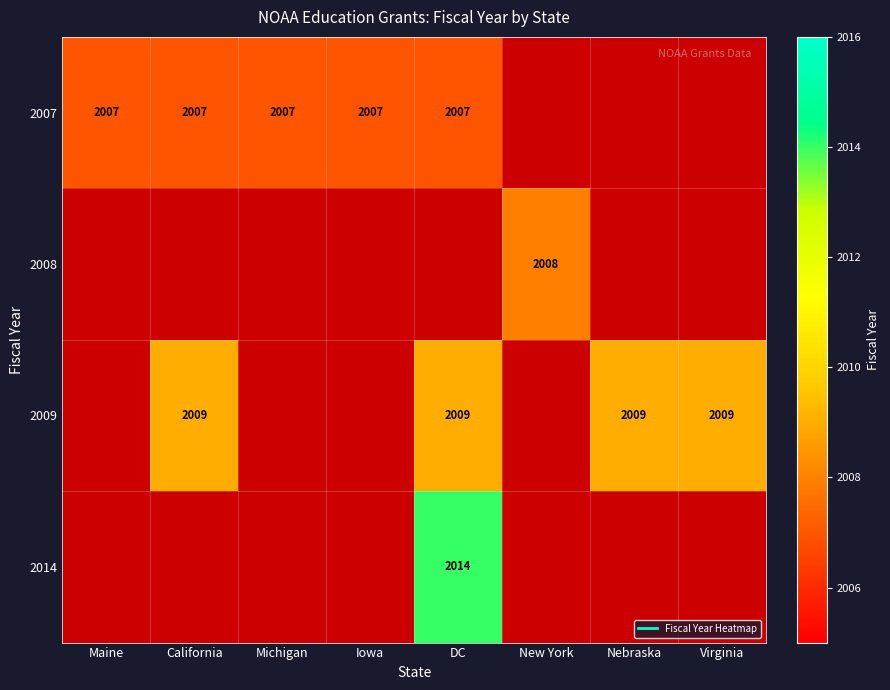

How many series are shown in this chart?

4